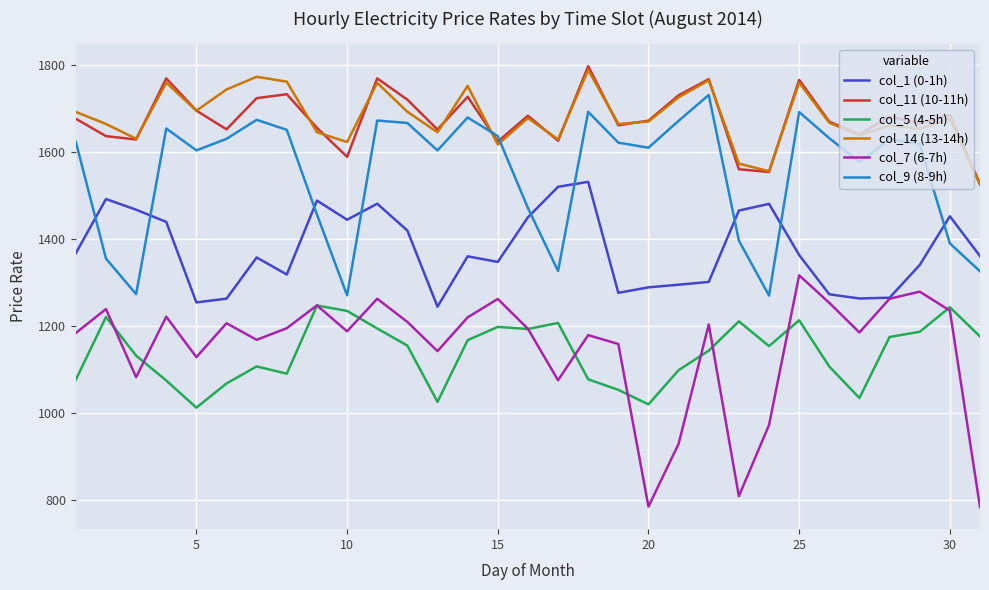

What is the smallest value displayed?

783.5